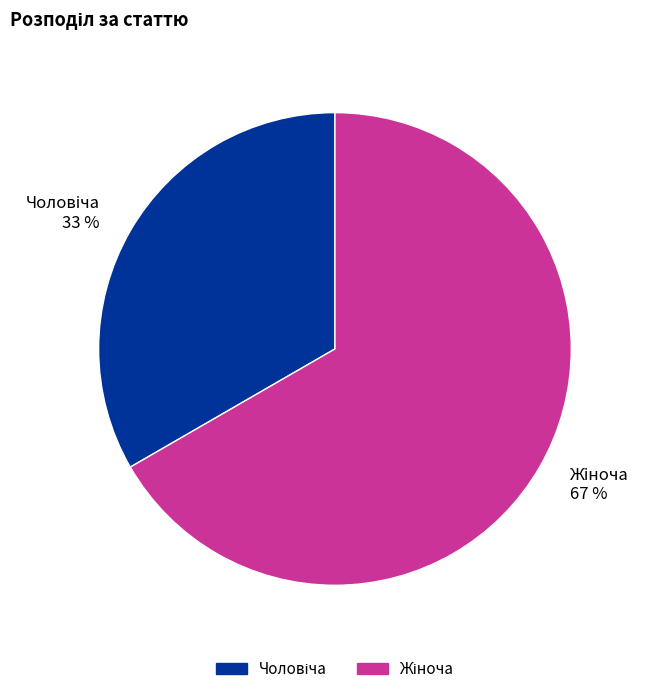

Is there any slice that represents more than half of the pie?

Yes